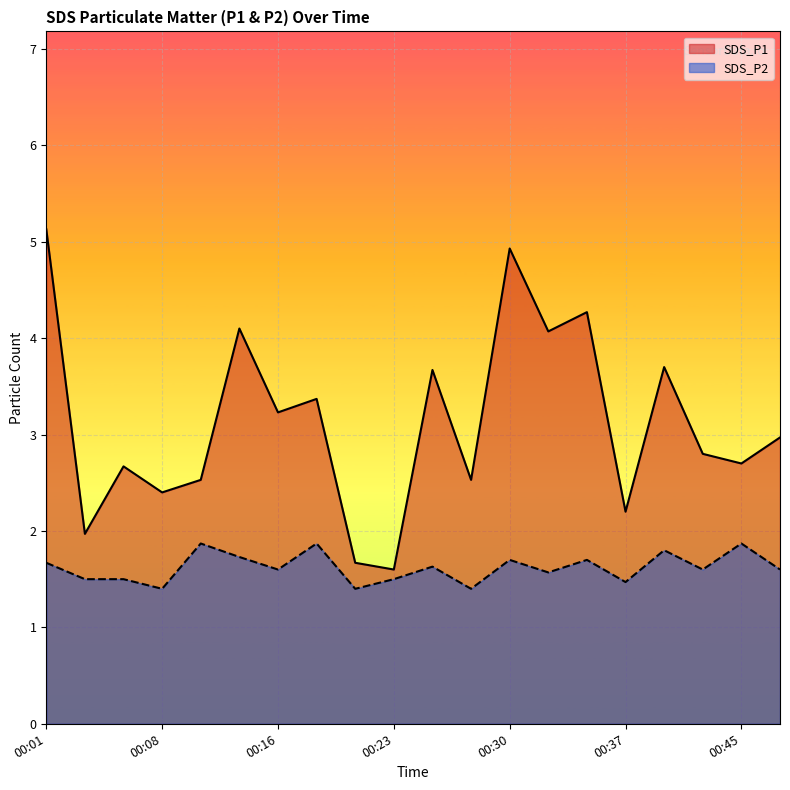

What are all the series names shown in the legend?

SDS_P1, SDS_P2